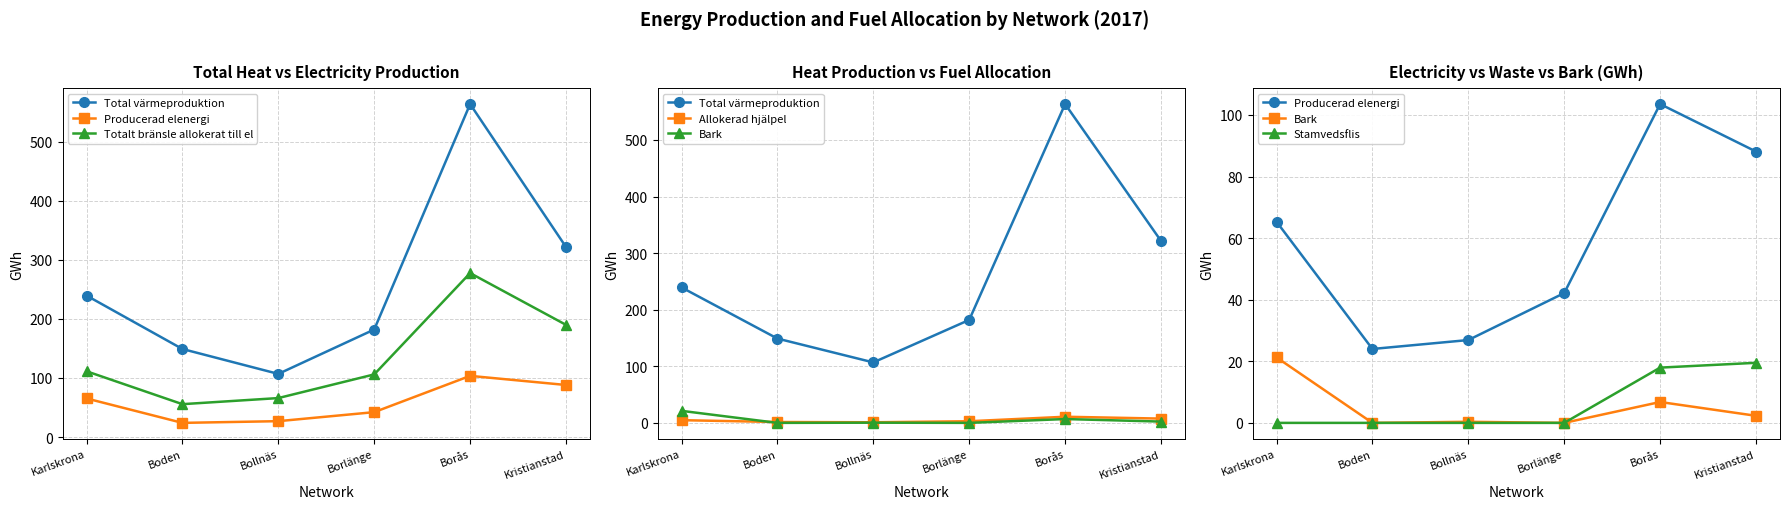

What value does the Allokerad hjälpel series have at Borlänge?

2.9